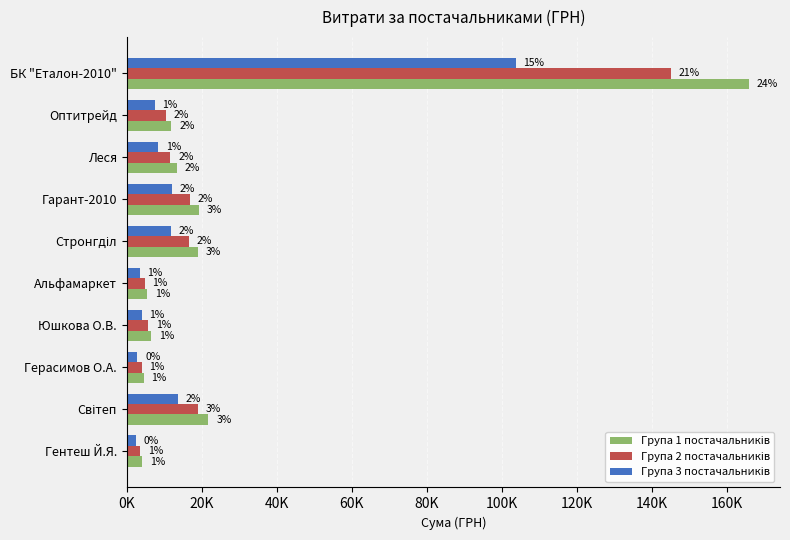

How many distinct data groups are displayed?

3